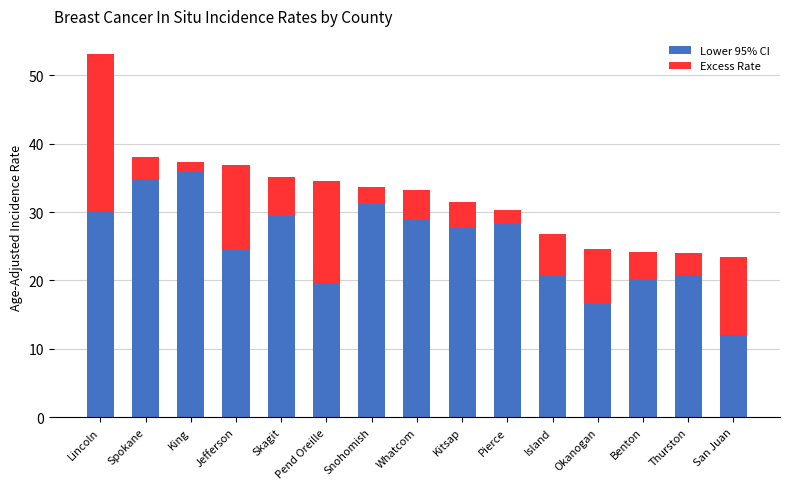

What is the minimum value for Lower 95% CI?

12.0